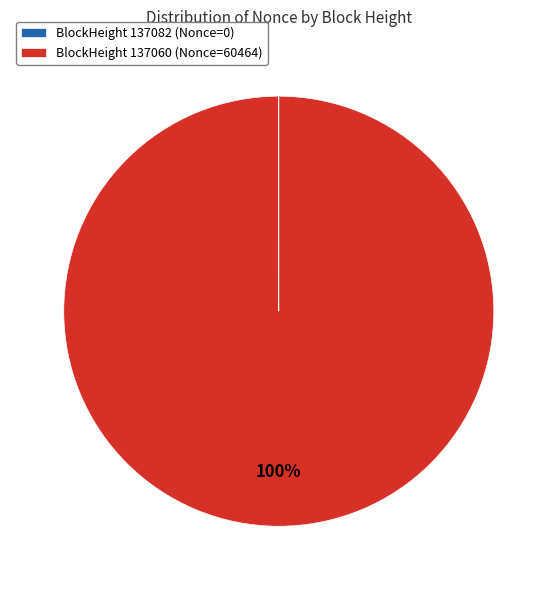

Which slice represents more than half of the pie?

BlockHeight 137060 (Nonce=60464)